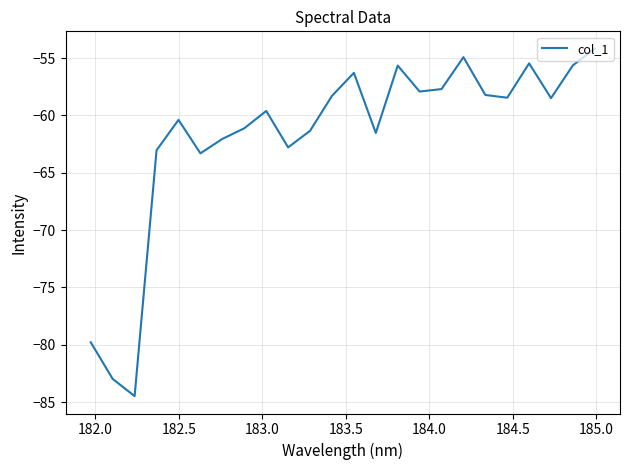

What is the greatest value displayed?

-54.2